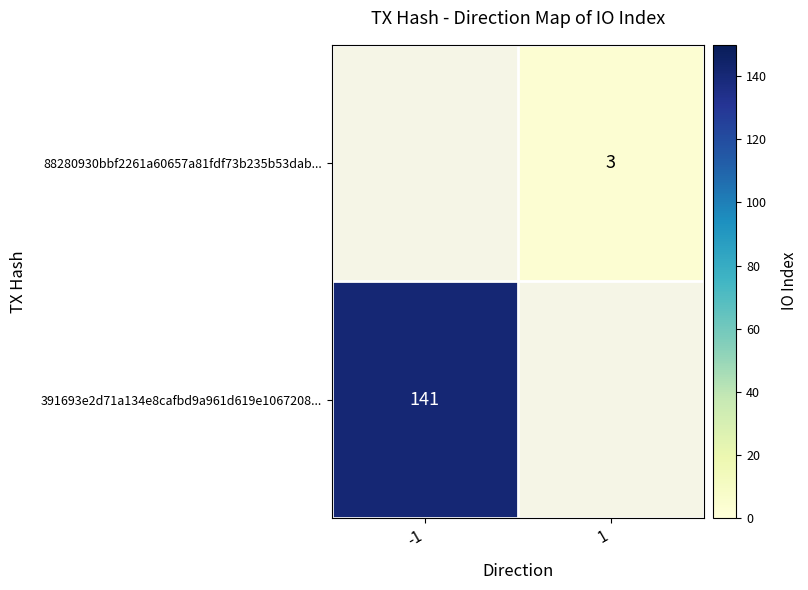

The value of 391693e2d71a134e8cafbd9a961d619e1067208... at -1 is 141. True or false?

True